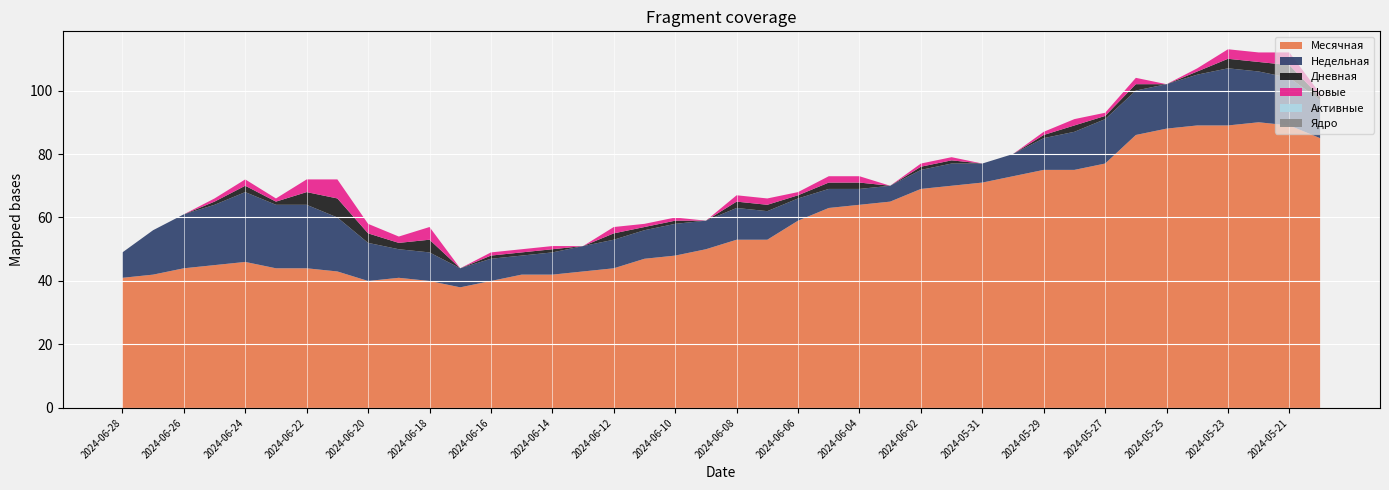

Reading left to right, transcribe all the data shown in this chart.

Месячная: 2024-06-28=41	2024-06-27=42	2024-06-26=44	2024-06-25=45	2024-06-24=46	2024-06-23=44	2024-06-22=44	2024-06-21=43	2024-06-20=40	2024-06-19=41	2024-06-18=40	2024-06-17=38	2024-06-16=40	2024-06-15=42	2024-06-14=42	2024-06-13=43	2024-06-12=44	2024-06-11=47	2024-06-10=48	2024-06-09=50	2024-06-08=53	2024-06-07=53	2024-06-06=59	2024-06-05=63	2024-06-04=64	2024-06-03=65	2024-06-02=69	2024-06-01=70	2024-05-31=71	2024-05-30=73	2024-05-29=75	2024-05-28=75	2024-05-27=77	2024-05-26=86	2024-05-25=88	2024-05-24=89	2024-05-23=89	2024-05-22=90	2024-05-21=89	2024-05-20=85
Недельная: 2024-06-28=8	2024-06-27=14	2024-06-26=17	2024-06-25=19	2024-06-24=22	2024-06-23=20	2024-06-22=20	2024-06-21=17	2024-06-20=12	2024-06-19=9	2024-06-18=9	2024-06-17=6	2024-06-16=7	2024-06-15=6	2024-06-14=7	2024-06-13=8	2024-06-12=9	2024-06-11=9	2024-06-10=10	2024-06-09=9	2024-06-08=10	2024-06-07=9	2024-06-06=7	2024-06-05=6	2024-06-04=5	2024-06-03=5	2024-06-02=6	2024-06-01=7	2024-05-31=6	2024-05-30=7	2024-05-29=10	2024-05-28=12	2024-05-27=14	2024-05-26=14	2024-05-25=14	2024-05-24=16	2024-05-23=18	2024-05-22=16	2024-05-21=15	2024-05-20=12
Дневная: 2024-06-28=0	2024-06-27=0	2024-06-26=0	2024-06-25=1	2024-06-24=2	2024-06-23=1	2024-06-22=4	2024-06-21=6	2024-06-20=3	2024-06-19=2	2024-06-18=4	2024-06-17=0	2024-06-16=1	2024-06-15=1	2024-06-14=1	2024-06-13=0	2024-06-12=2	2024-06-11=1	2024-06-10=1	2024-06-09=0	2024-06-08=2	2024-06-07=2	2024-06-06=1	2024-06-05=2	2024-06-04=2	2024-06-03=0	2024-06-02=1	2024-06-01=1	2024-05-31=0	2024-05-30=0	2024-05-29=1	2024-05-28=2	2024-05-27=1	2024-05-26=2	2024-05-25=0	2024-05-24=1	2024-05-23=3	2024-05-22=3	2024-05-21=4	2024-05-20=1
Новые: 2024-06-28=0	2024-06-27=0	2024-06-26=0	2024-06-25=1	2024-06-24=2	2024-06-23=1	2024-06-22=4	2024-06-21=6	2024-06-20=3	2024-06-19=2	2024-06-18=4	2024-06-17=0	2024-06-16=1	2024-06-15=1	2024-06-14=1	2024-06-13=0	2024-06-12=2	2024-06-11=1	2024-06-10=1	2024-06-09=0	2024-06-08=2	2024-06-07=2	2024-06-06=1	2024-06-05=2	2024-06-04=2	2024-06-03=0	2024-06-02=1	2024-06-01=1	2024-05-31=0	2024-05-30=0	2024-05-29=1	2024-05-28=2	2024-05-27=1	2024-05-26=2	2024-05-25=0	2024-05-24=1	2024-05-23=3	2024-05-22=3	2024-05-21=4	2024-05-20=1
Активные: 2024-06-28=0	2024-06-27=0	2024-06-26=0	2024-06-25=0	2024-06-24=0	2024-06-23=0	2024-06-22=0	2024-06-21=0	2024-06-20=0	2024-06-19=0	2024-06-18=0	2024-06-17=0	2024-06-16=0	2024-06-15=0	2024-06-14=0	2024-06-13=0	2024-06-12=0	2024-06-11=0	2024-06-10=0	2024-06-09=0	2024-06-08=0	2024-06-07=0	2024-06-06=0	2024-06-05=0	2024-06-04=0	2024-06-03=0	2024-06-02=0	2024-06-01=0	2024-05-31=0	2024-05-30=0	2024-05-29=0	2024-05-28=0	2024-05-27=0	2024-05-26=0	2024-05-25=0	2024-05-24=0	2024-05-23=0	2024-05-22=0	2024-05-21=0	2024-05-20=0
Ядро: 2024-06-28=0	2024-06-27=0	2024-06-26=0	2024-06-25=0	2024-06-24=0	2024-06-23=0	2024-06-22=0	2024-06-21=0	2024-06-20=0	2024-06-19=0	2024-06-18=0	2024-06-17=0	2024-06-16=0	2024-06-15=0	2024-06-14=0	2024-06-13=0	2024-06-12=0	2024-06-11=0	2024-06-10=0	2024-06-09=0	2024-06-08=0	2024-06-07=0	2024-06-06=0	2024-06-05=0	2024-06-04=0	2024-06-03=0	2024-06-02=0	2024-06-01=0	2024-05-31=0	2024-05-30=0	2024-05-29=0	2024-05-28=0	2024-05-27=0	2024-05-26=0	2024-05-25=0	2024-05-24=0	2024-05-23=0	2024-05-22=0	2024-05-21=0	2024-05-20=0